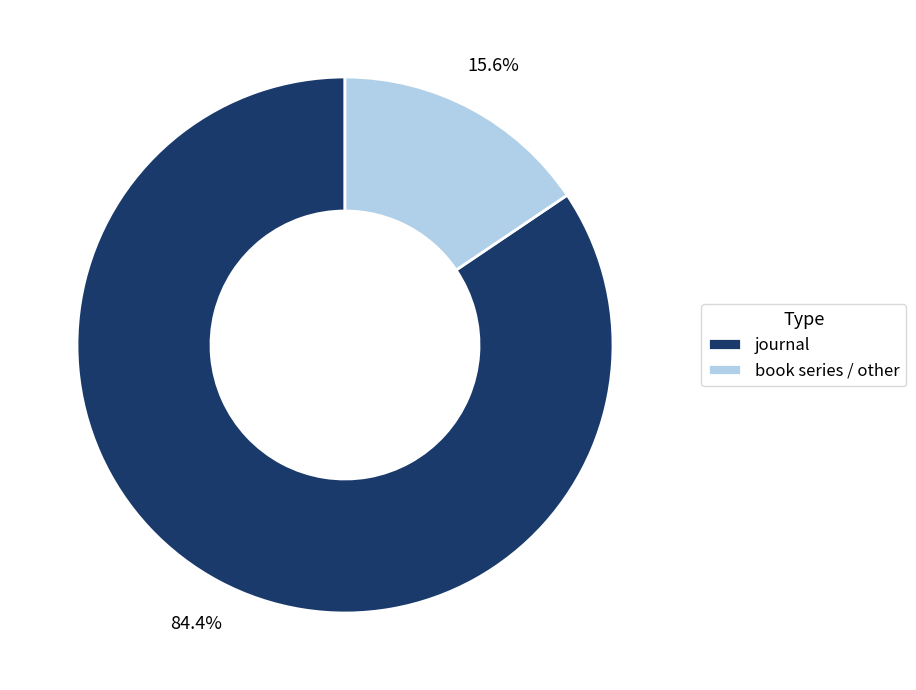

What is the total percentage of book series / other and journal?

100.0%